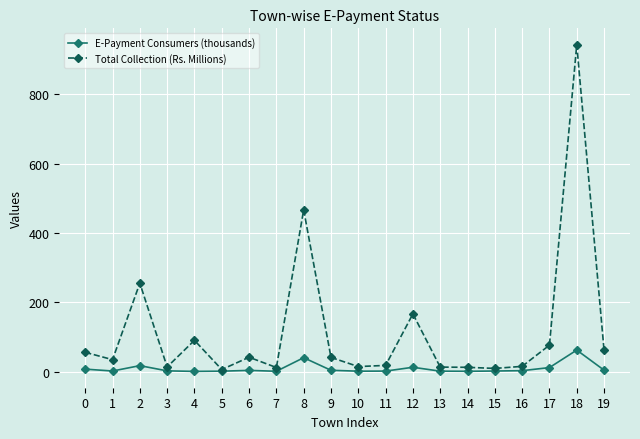

How many series are shown in this chart?

2